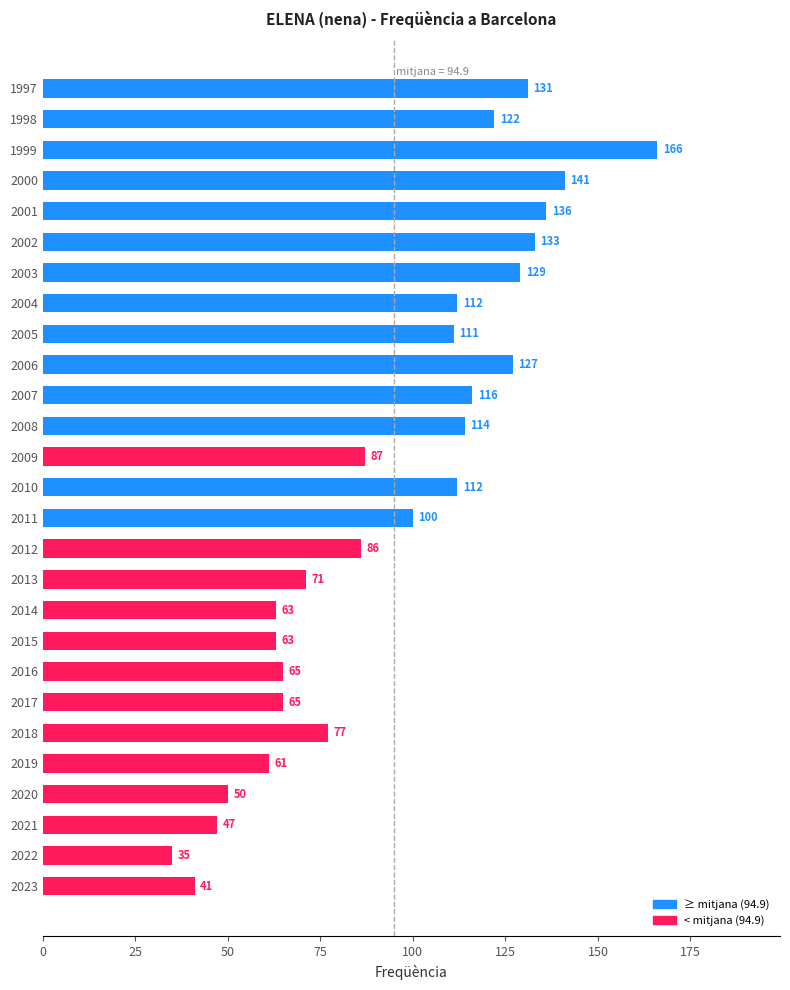

What is the average value?

95